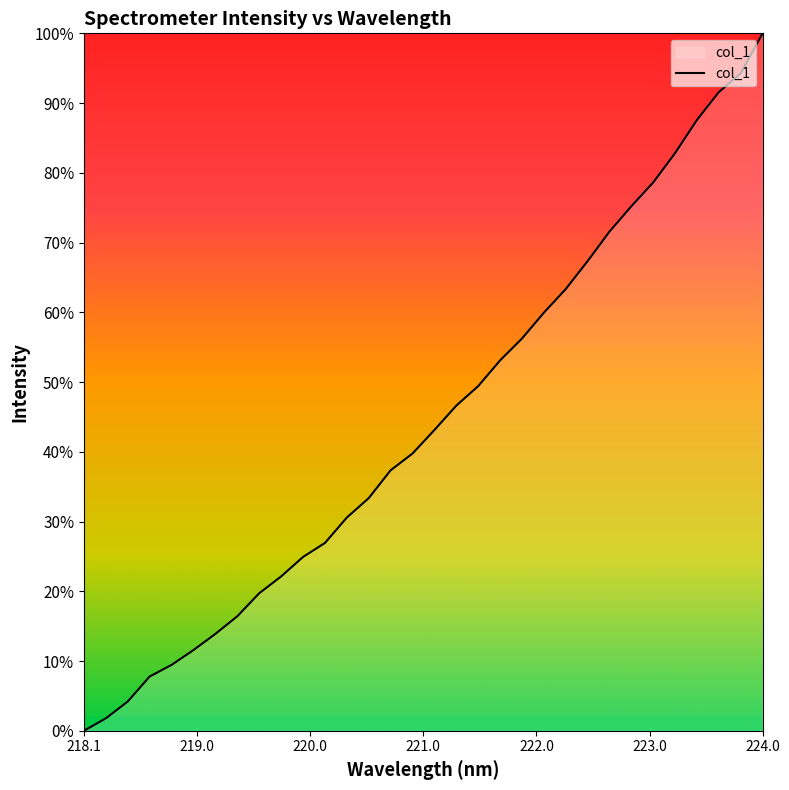

What is the greatest value displayed?

100.0